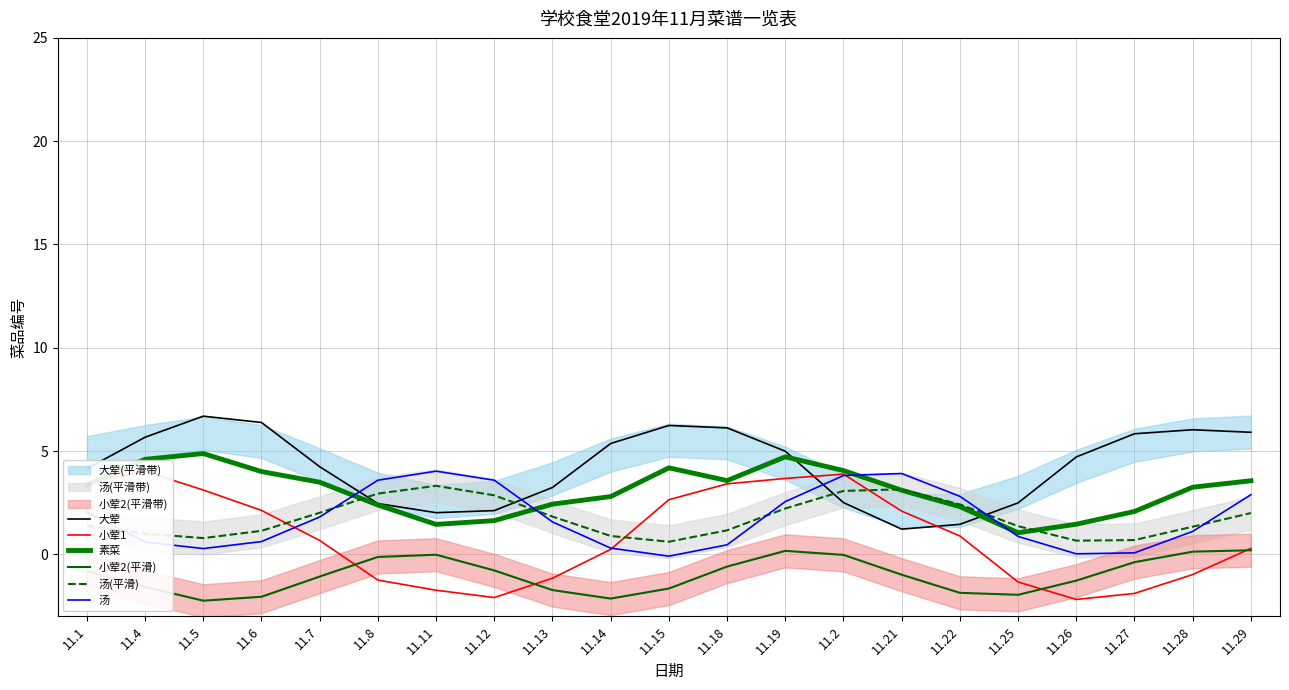

What is the sum of all 小荤2(平滑) values?

-20.8